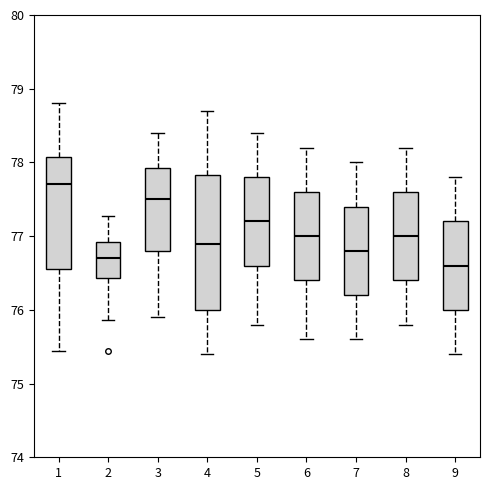

Where does the upper whisker of the box at x = 8 end on the y-axis? The values are not printed on the chart, so give them approximately, as read against the axis.

78.2